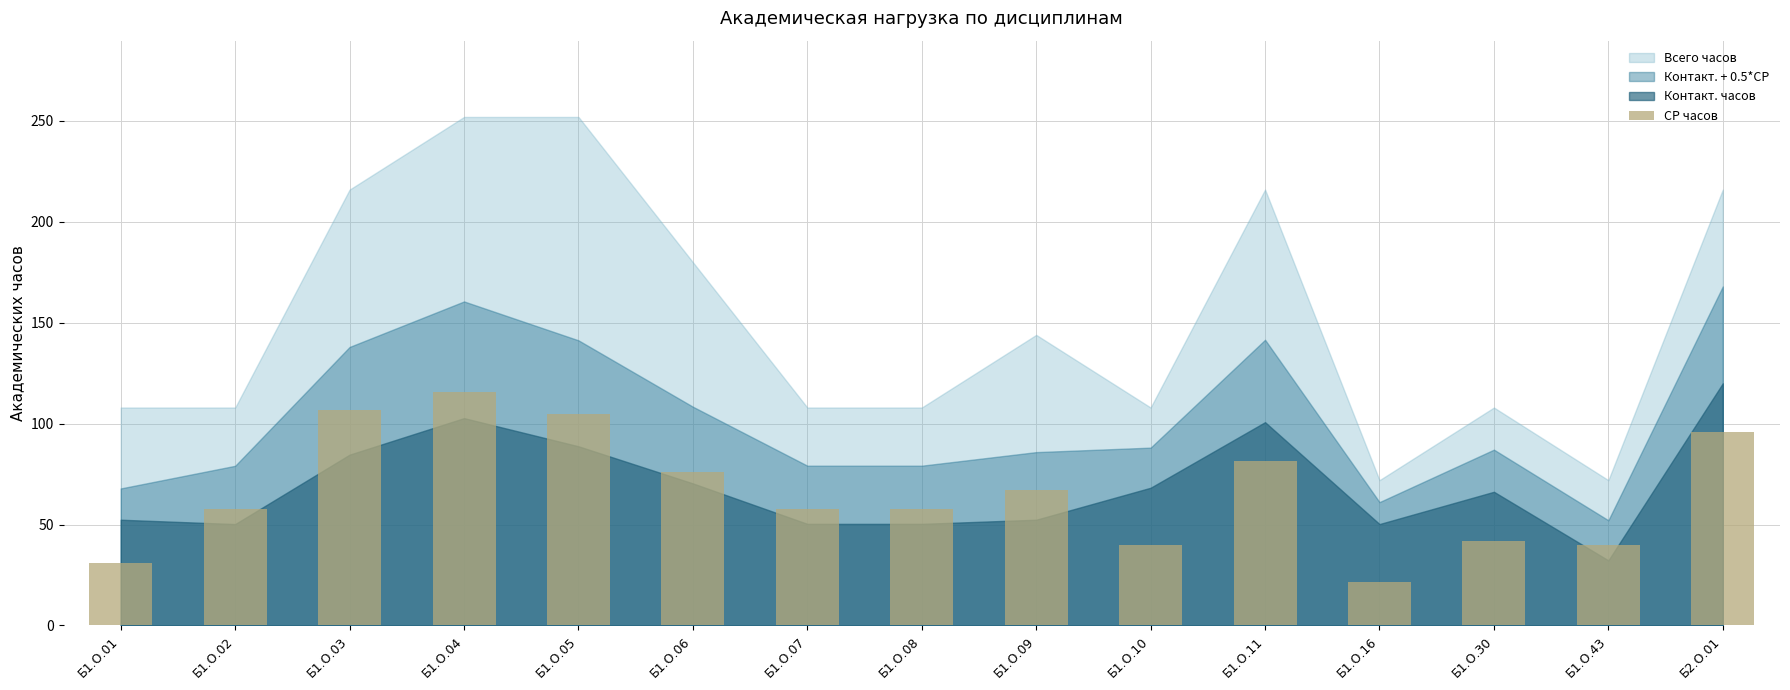

What is the label of the 11th bar from the right?

Б1.О.05